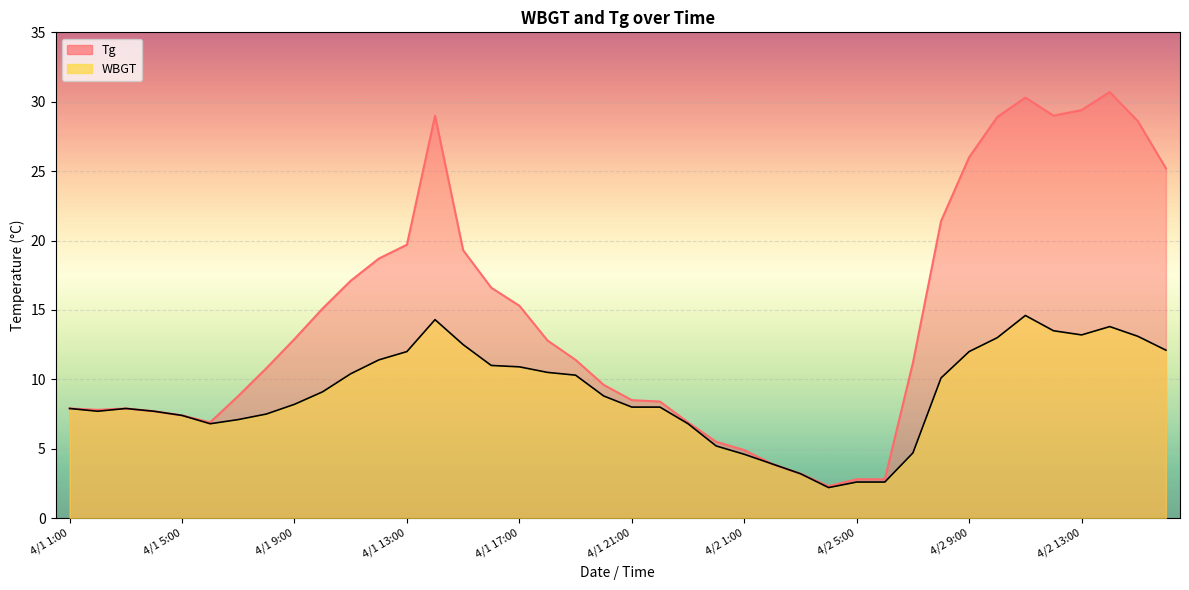

What is the sum of the WBGT values at 4/1 12:00 and 4/1 15:00?

23.9